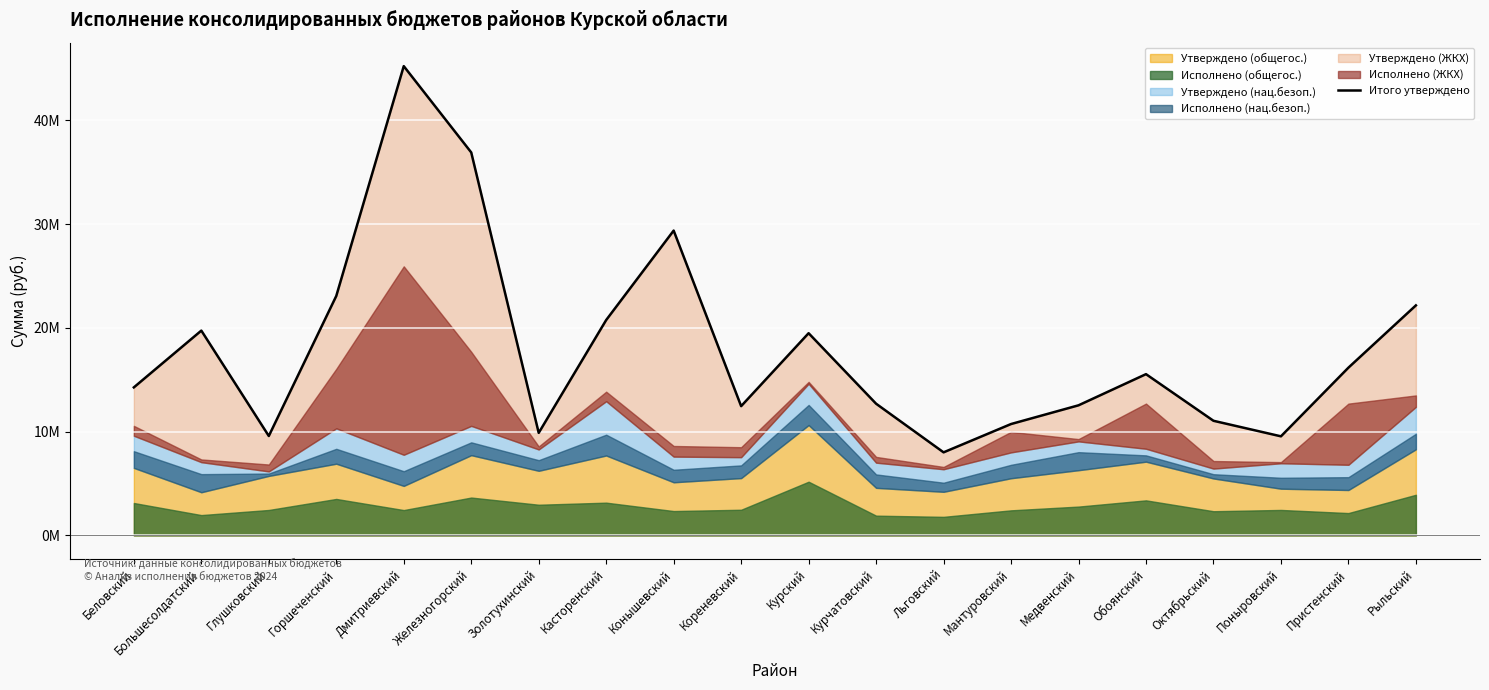

Where is the data nearest to the value 26622883?

Конышевский